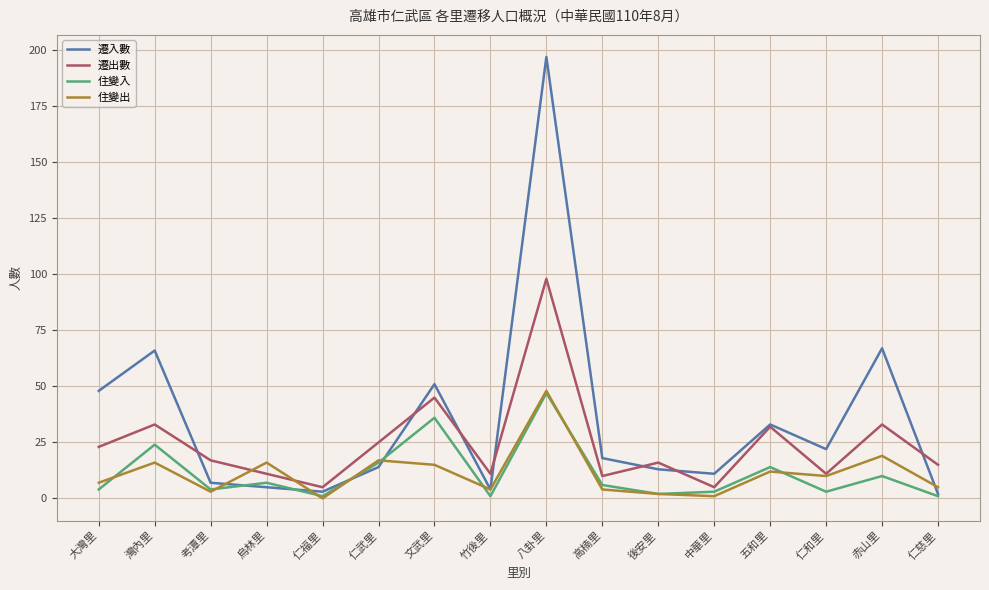

What is the difference between the 住變出 values at 後安里 and 竹後里?

2